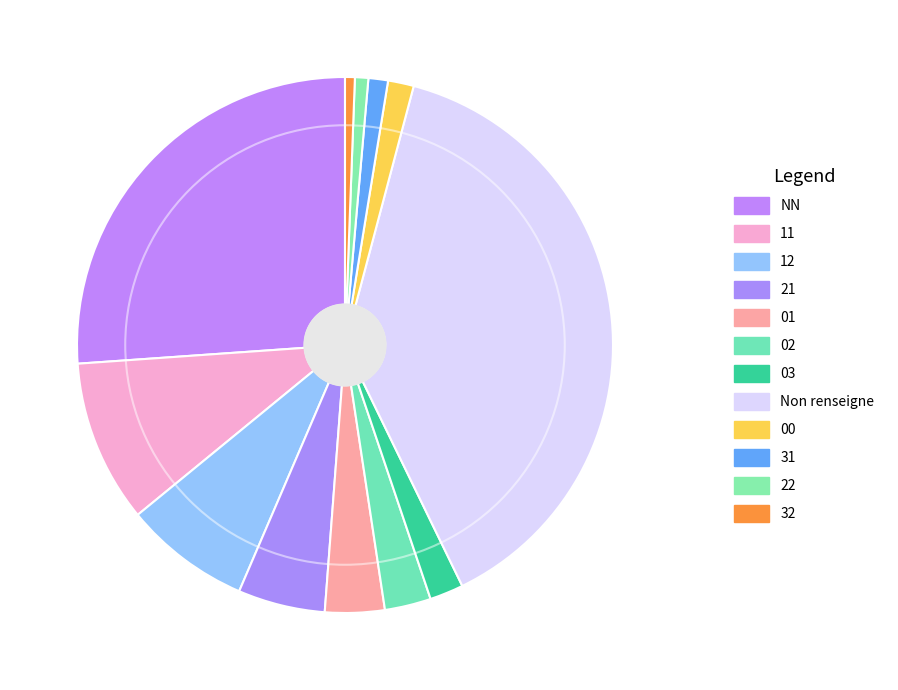

Count the number of slices in the pie.

12